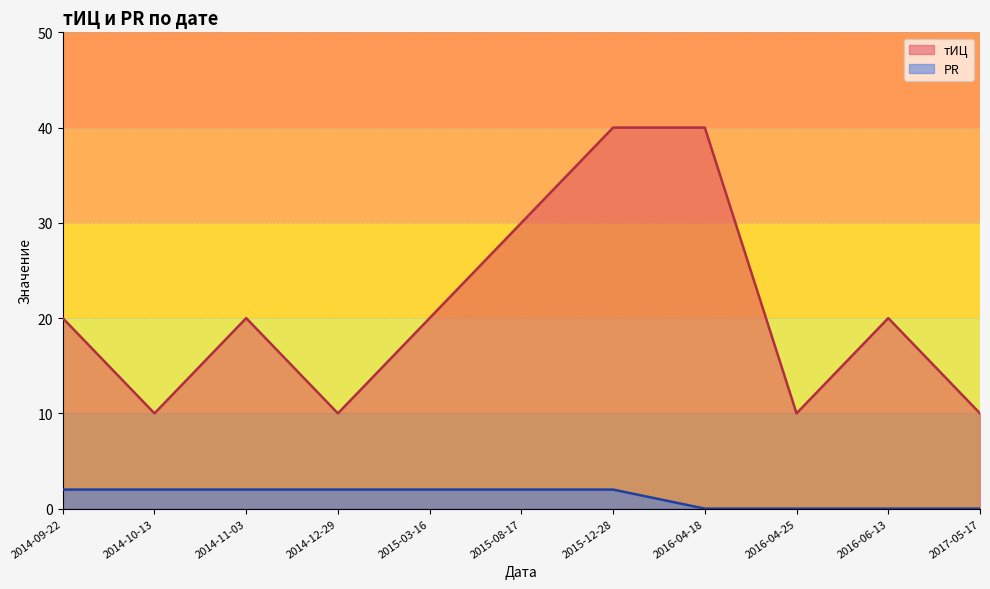

Reading right to left, transcribe all the data shown in this chart.

тИЦ: 10	20	10	40	40	30	20	10	20	10	20
PR: 0	0	0	0	2	2	2	2	2	2	2